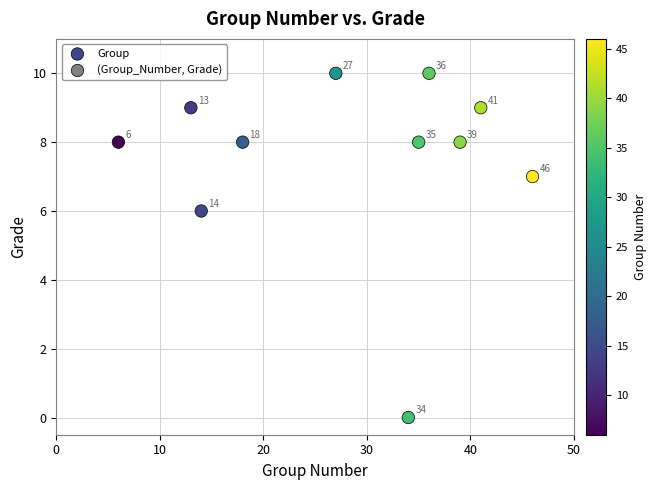

What is the average Y value?

8